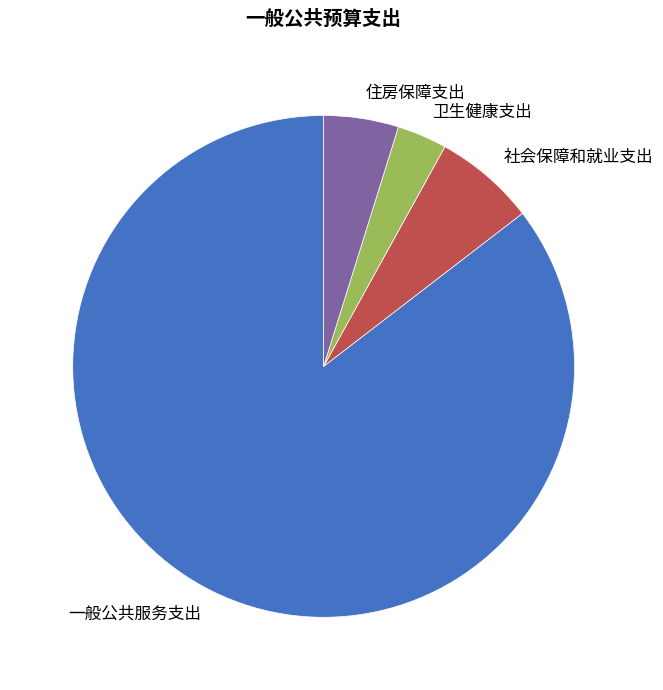

How many slices are in this pie chart?

4